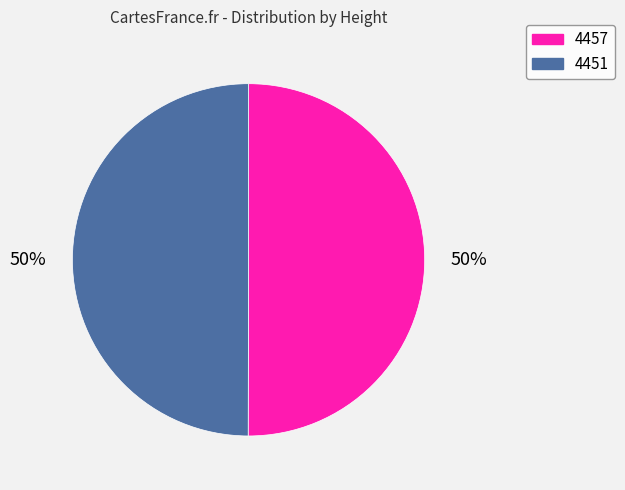

Combined, do 4451 and 4457 account for over 50%?

Yes